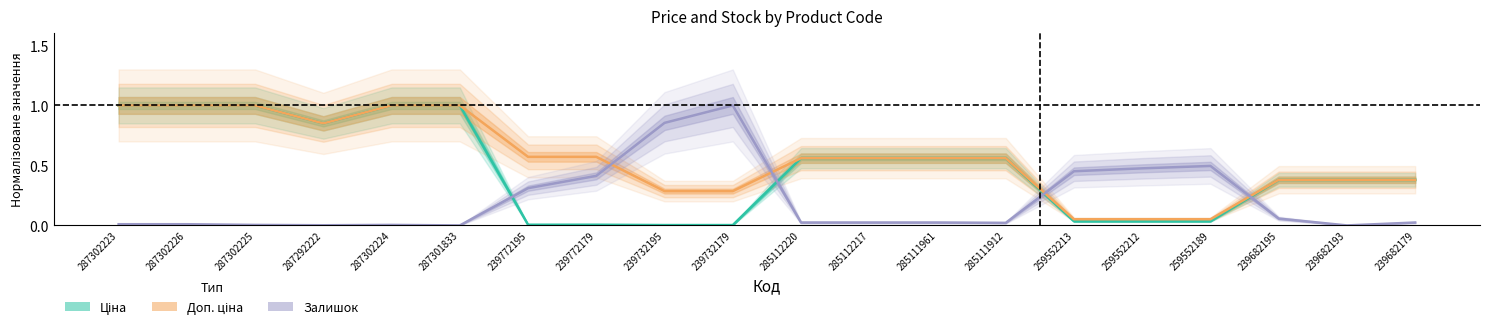

How many intersections are there between Ціна and Залишок?

4